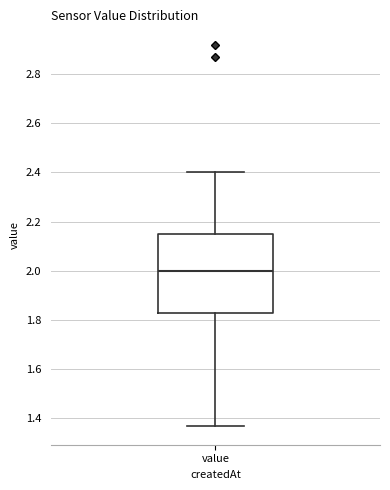

Transcribe this box plot: give where the median line is, the range the box spans, and where the two whiskers end, as read against the y-axis. The values are not printed on the chart, so give them approximately, as read against the axis.

median 2.00, box 1.84 to 2.16, whiskers 1.38 to 2.40